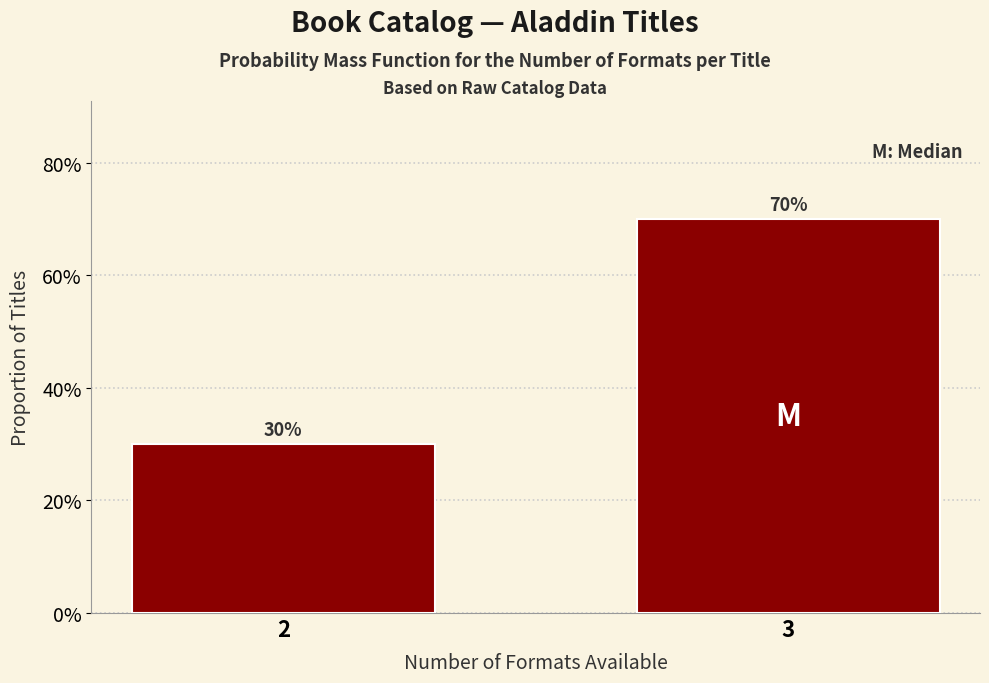

Are the bars horizontal?

No